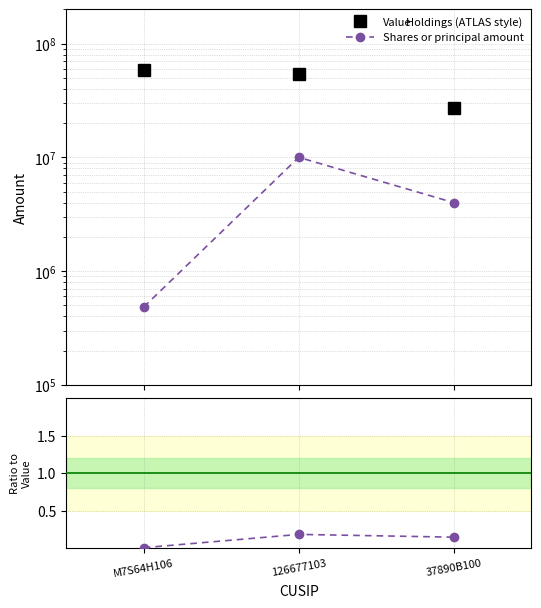

Which category has the lowest value across all series?

M7S64H106